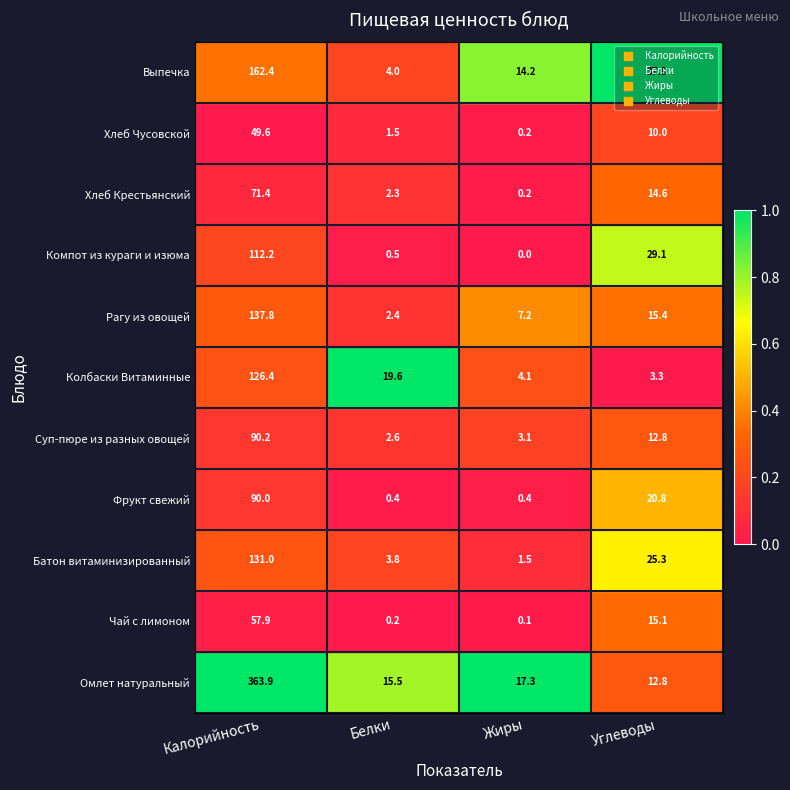

How many data points does each series have?

4